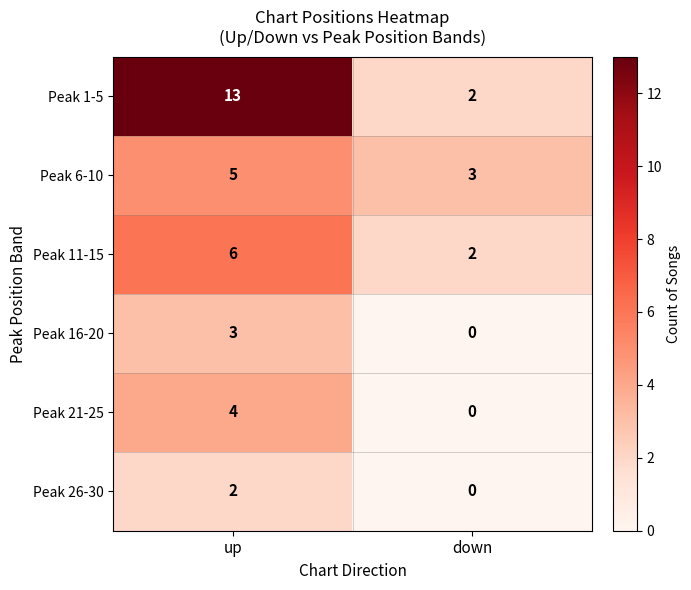

What is the spread (max minus min) of values at down?

3